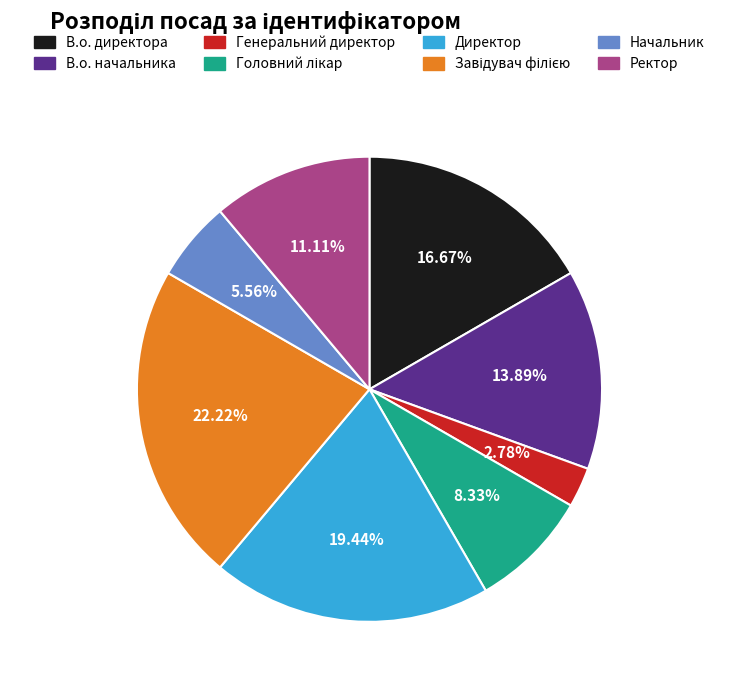

To the nearest percent, what portion does Директор represent?

19%